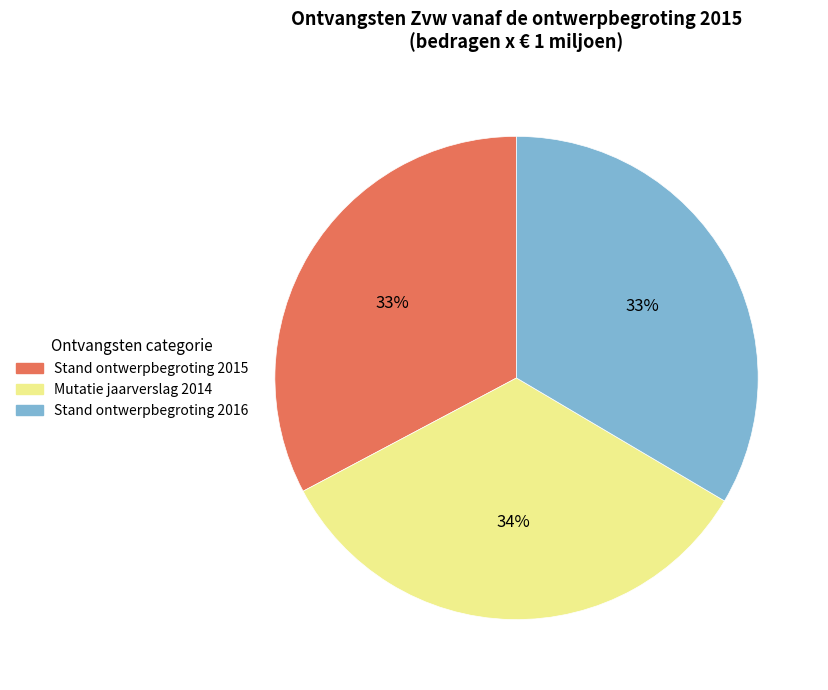

Is there a majority slice in this chart?

No